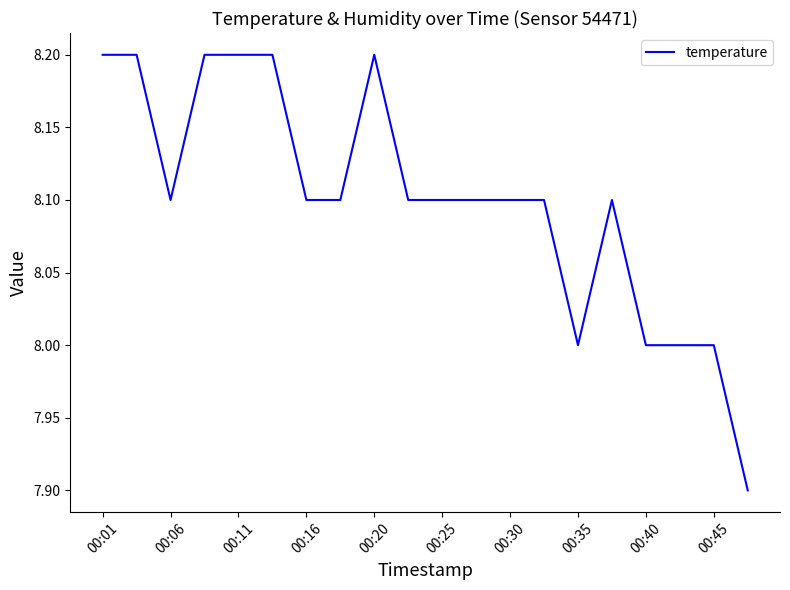

What is the smallest value displayed?

7.9